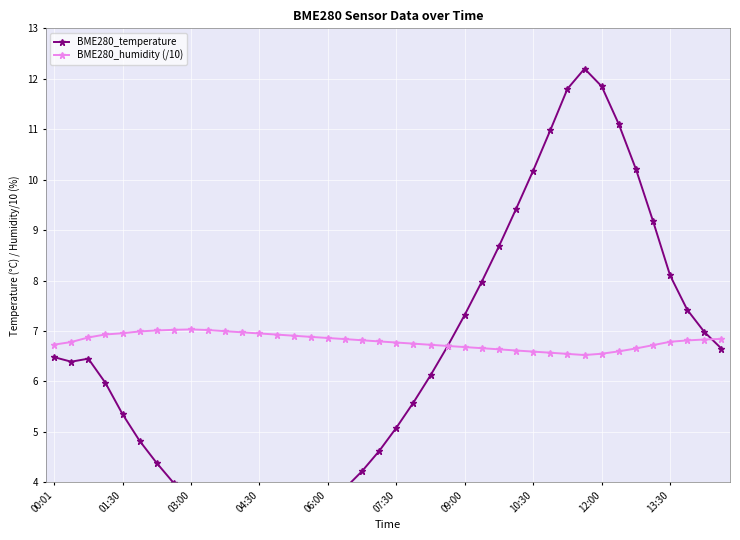

True or false: BME280_humidity (/10) and BME280_temperature cross at least once.

True